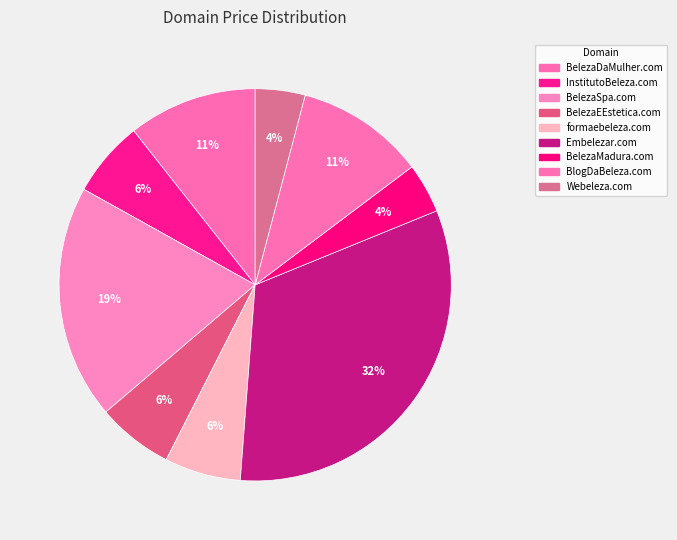

Count the number of slices in the pie.

9